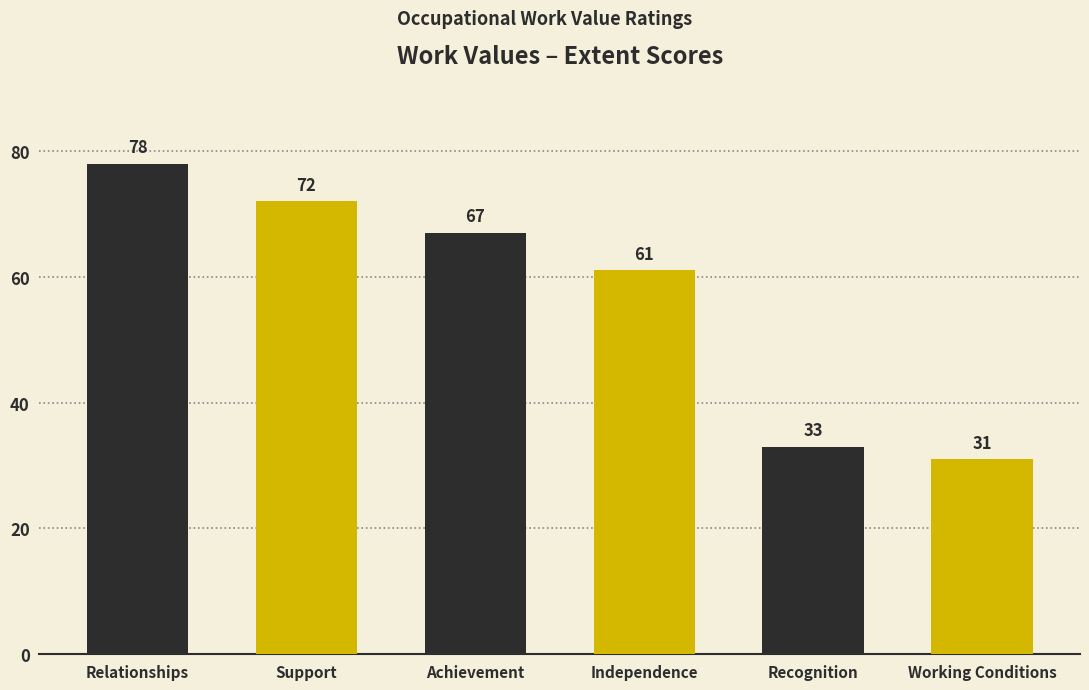

Does the chart contain stacked bars?

No